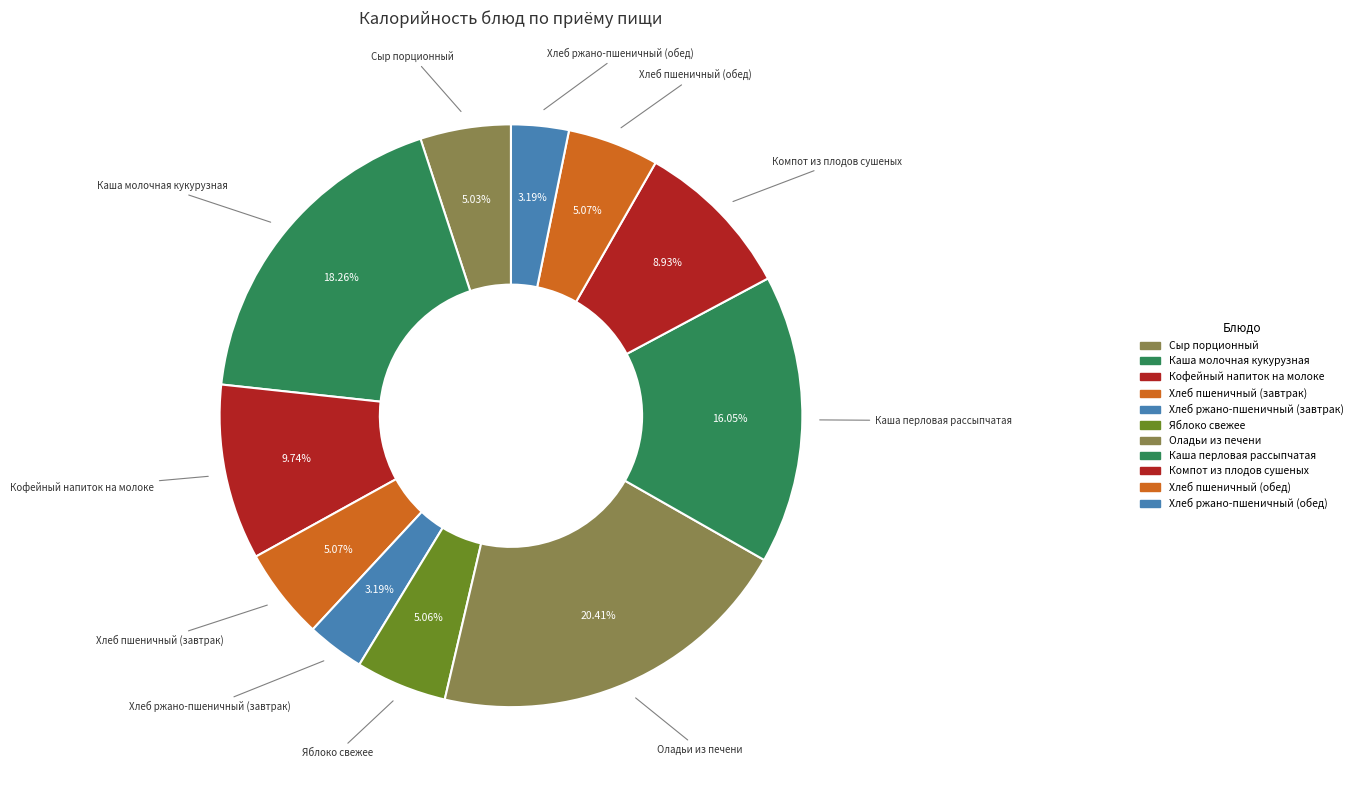

Rank the categories by value from highest to lowest.

Оладьи из печени, Каша молочная кукурузная, Каша перловая рассыпчатая, Кофейный напиток на молоке, Компот из плодов сушеных, Хлеб пшеничный (завтрак), Хлеб пшеничный (обед), Яблоко свежее, Сыр порционный, Хлеб ржано-пшеничный (завтрак), Хлеб ржано-пшеничный (обед)